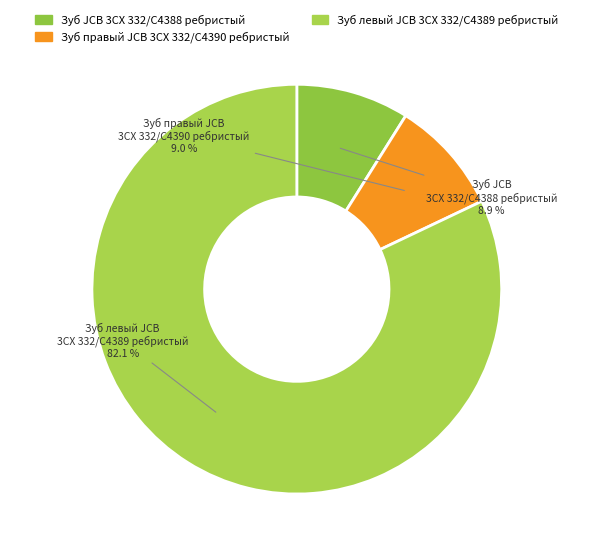

What is the ratio of the value at Зуб левый JCB 3CX 332/C4389 ребристый to the value at Зуб JCB 3CX 332/C4388 ребристый?

9.2